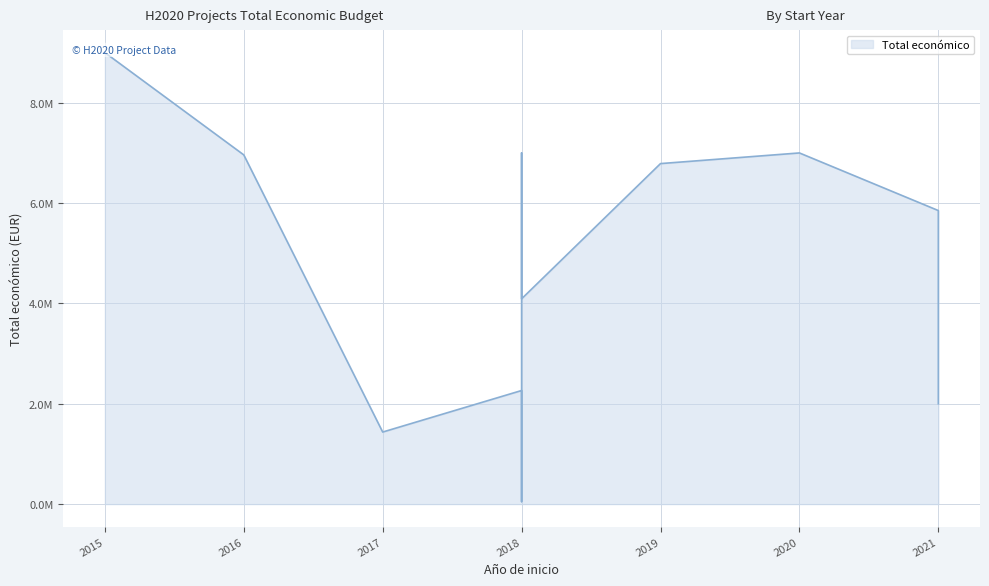

Does the chart display data point markers on the line(s)?

No